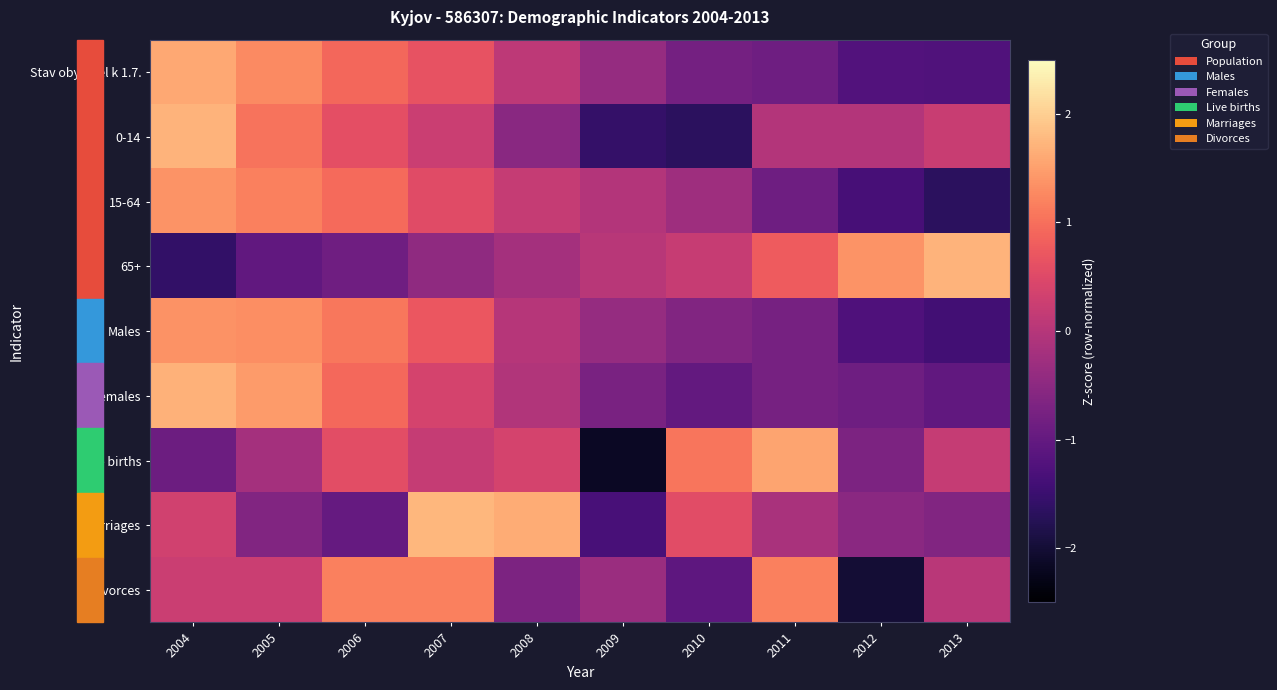

How many data points does each series have?

10